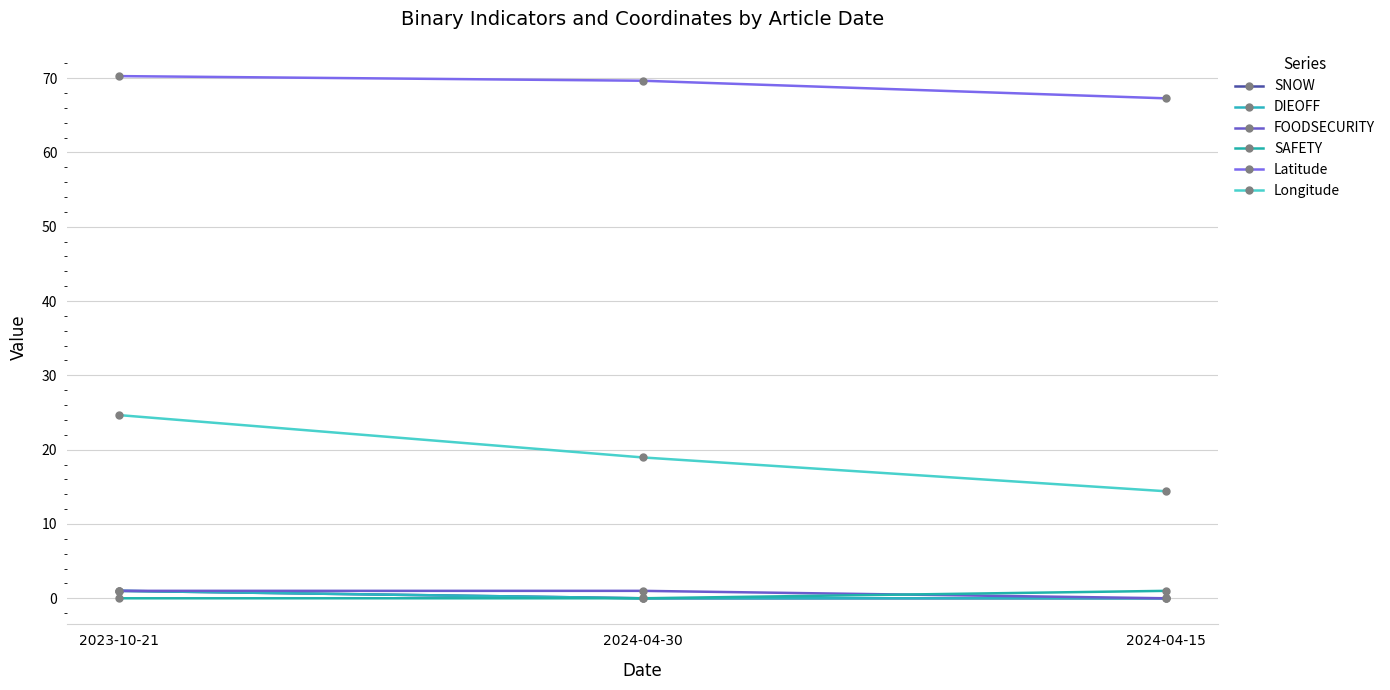

Is the value of SAFETY at 2024-04-15 greater than the value of Latitude at 2024-04-30?

No